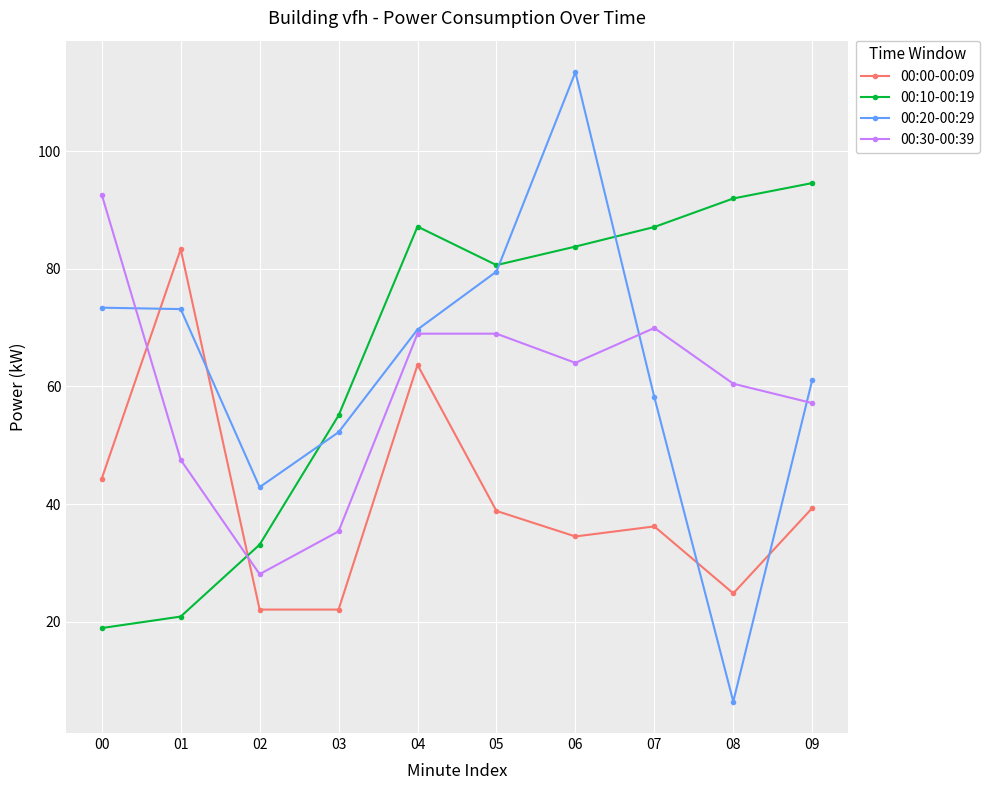

How many data points does each series have?

10